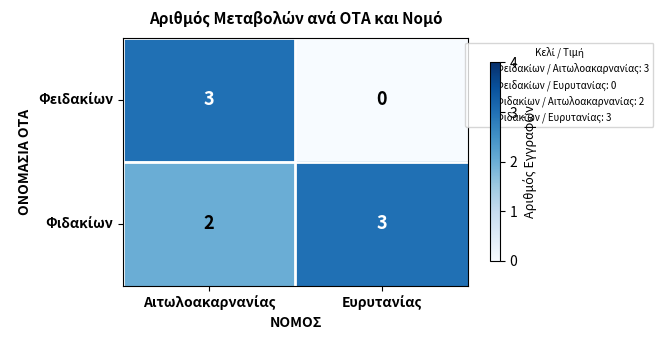

Count the number of data series in this chart.

2